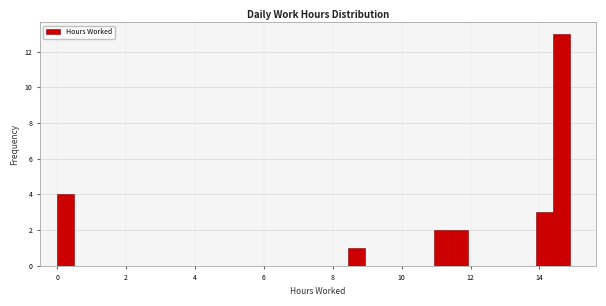

Around what value on the x-axis is the tallest bar? Give the approximate position of its centre, as read against the axis.

14.6